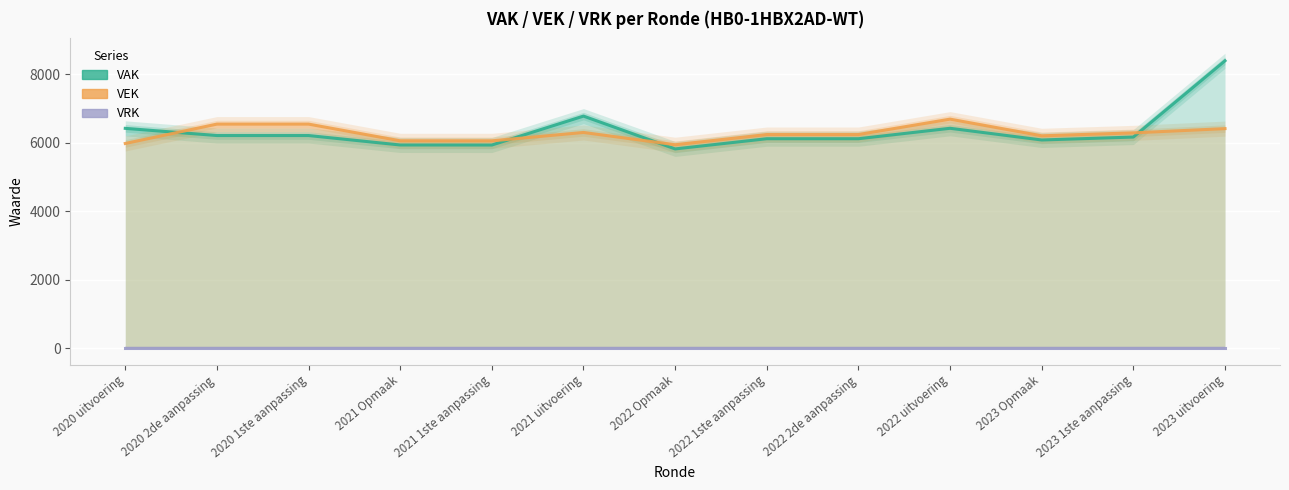

True or false: VEK has more than 2 interior local peaks.

False